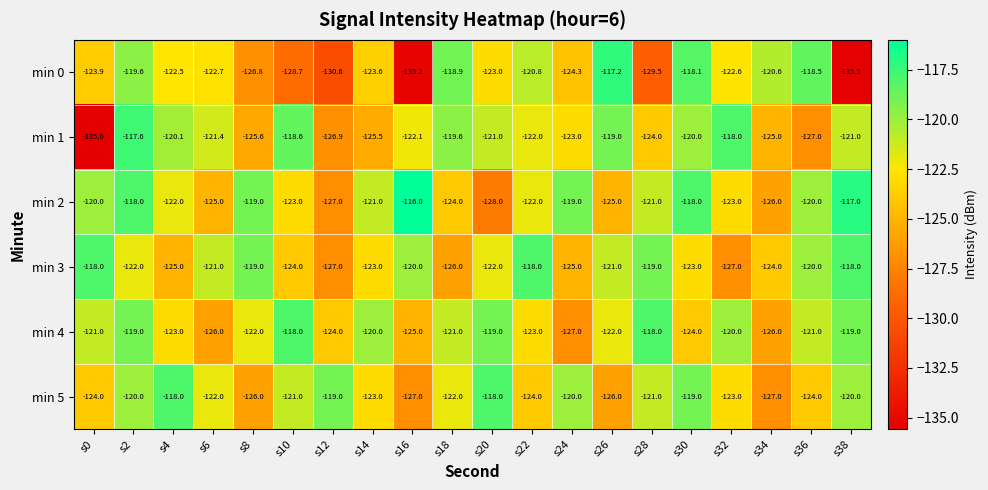

Where is min 0 nearest to the value -126?

s8